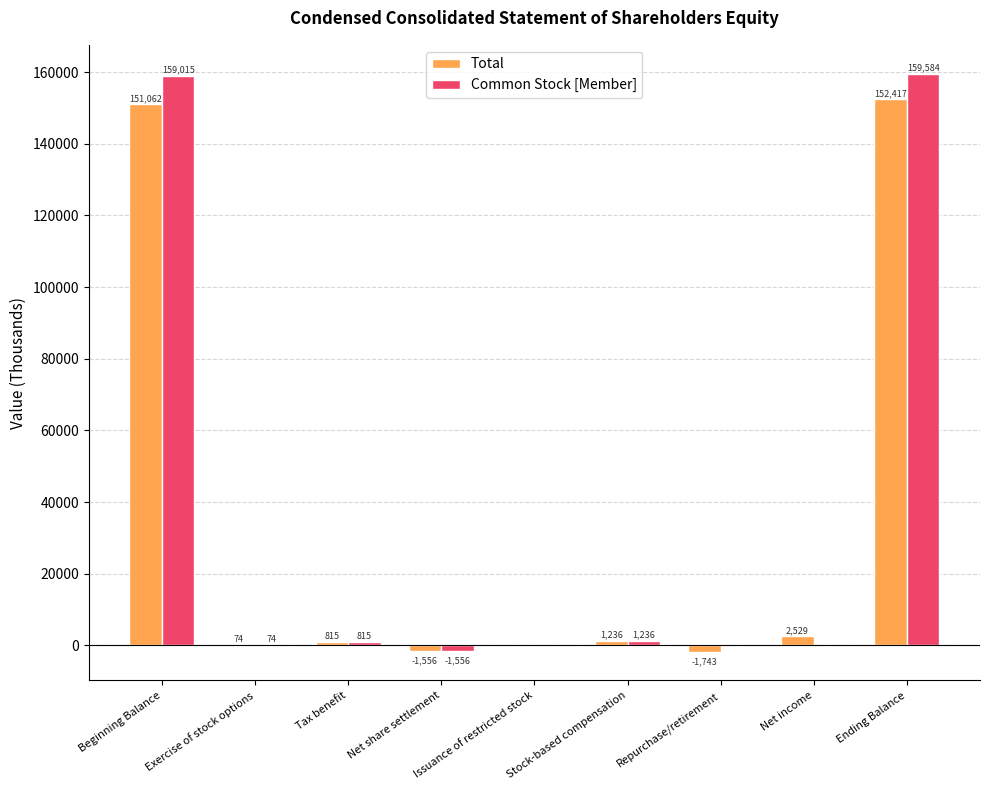

What is the total value across all series at Stock-based compensation?

2472